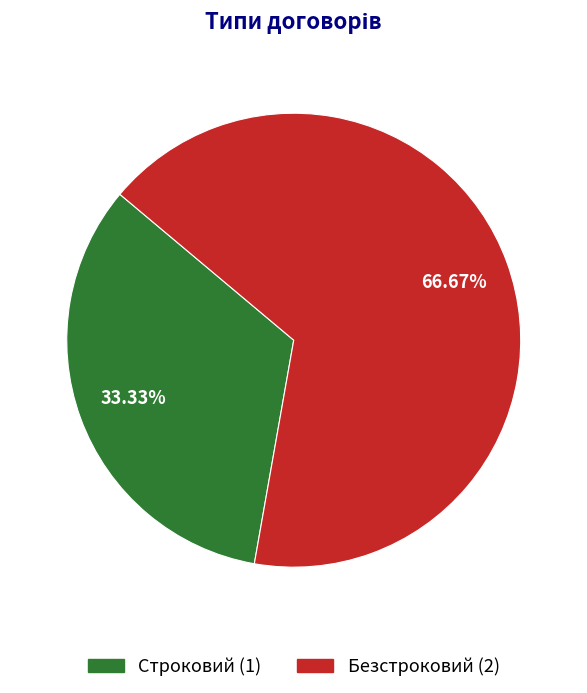

To the nearest percent, what is the difference between the Строковий and Безстроковий slice percentages?

33%